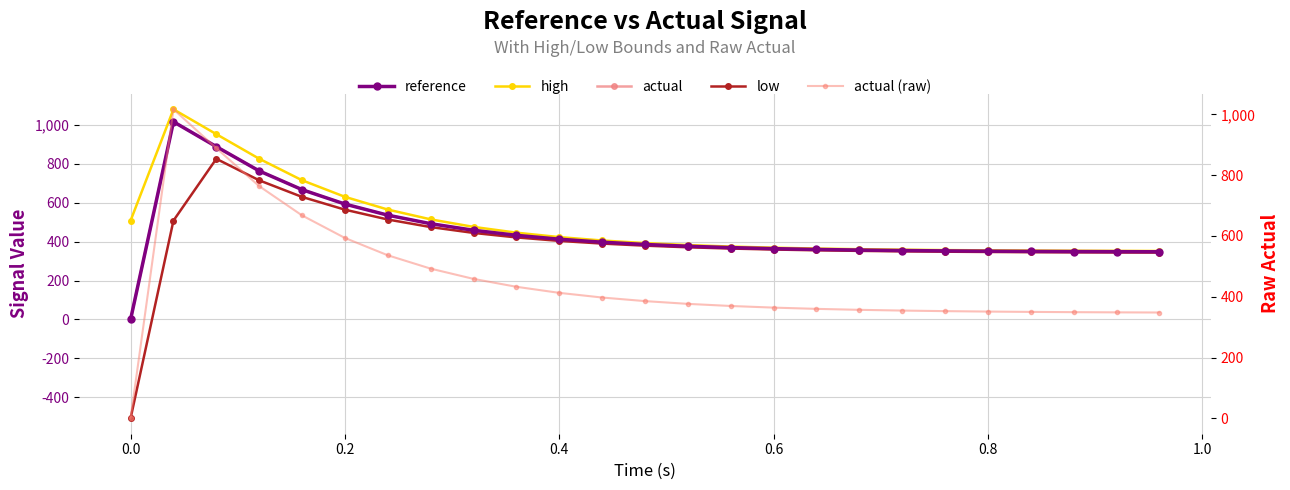

Count the number of categories in the chart.

25